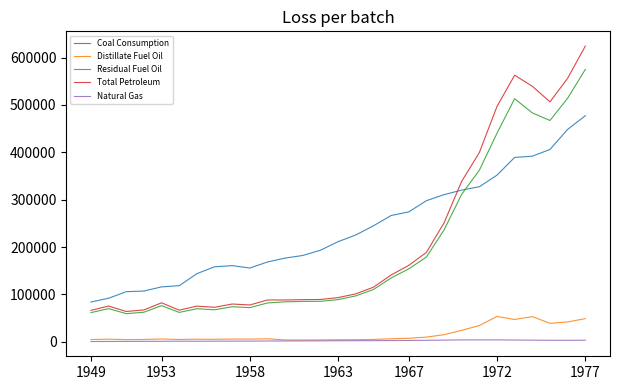

Which series has the largest range (max minus min)?

Total Petroleum